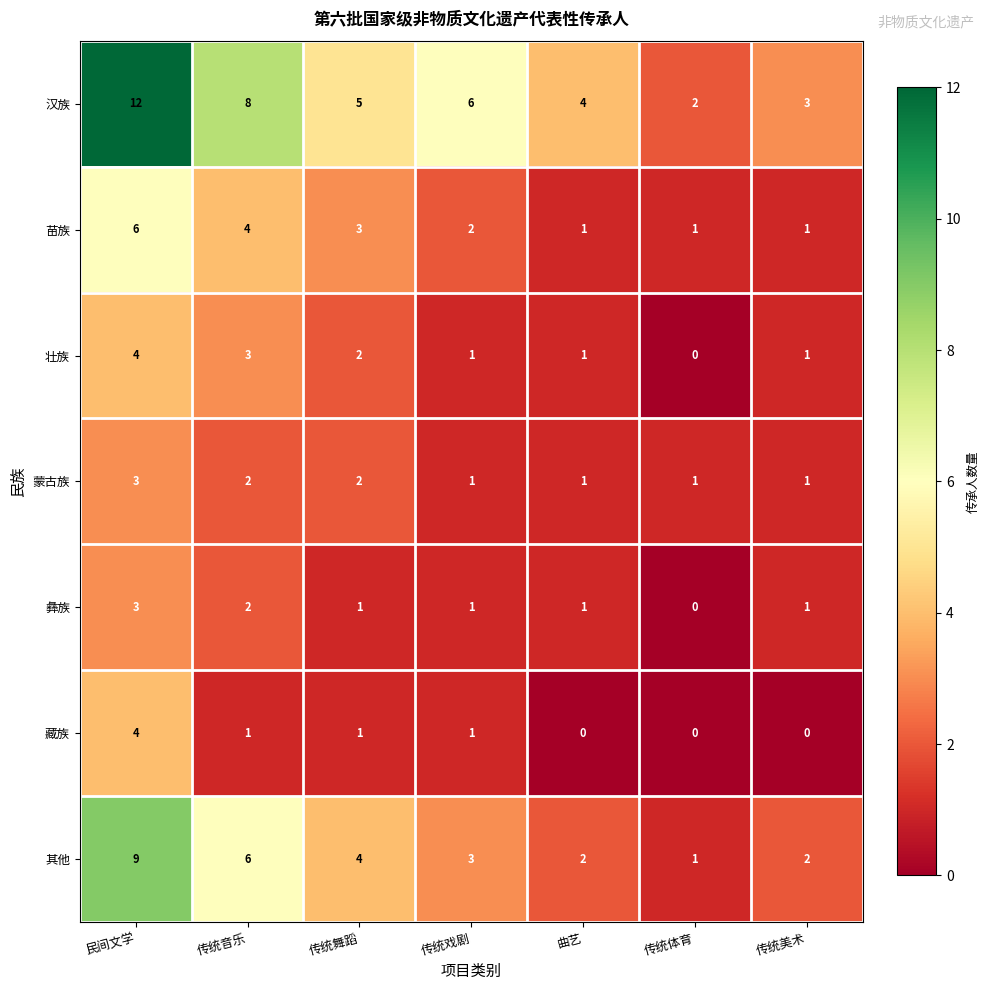

Which label corresponds to the largest value in the chart?

民间文学